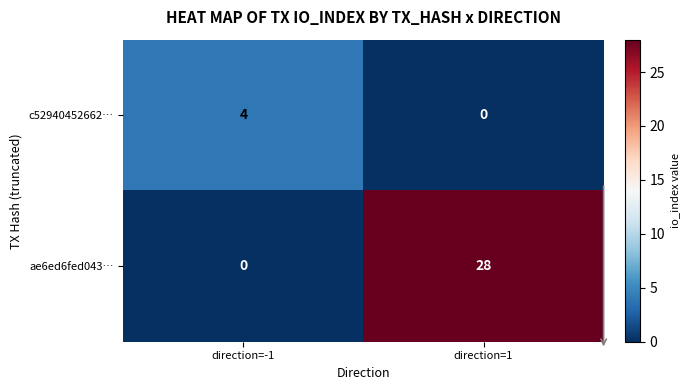

Which series changed the most between direction=-1 and direction=1?

ae6ed6fed043…